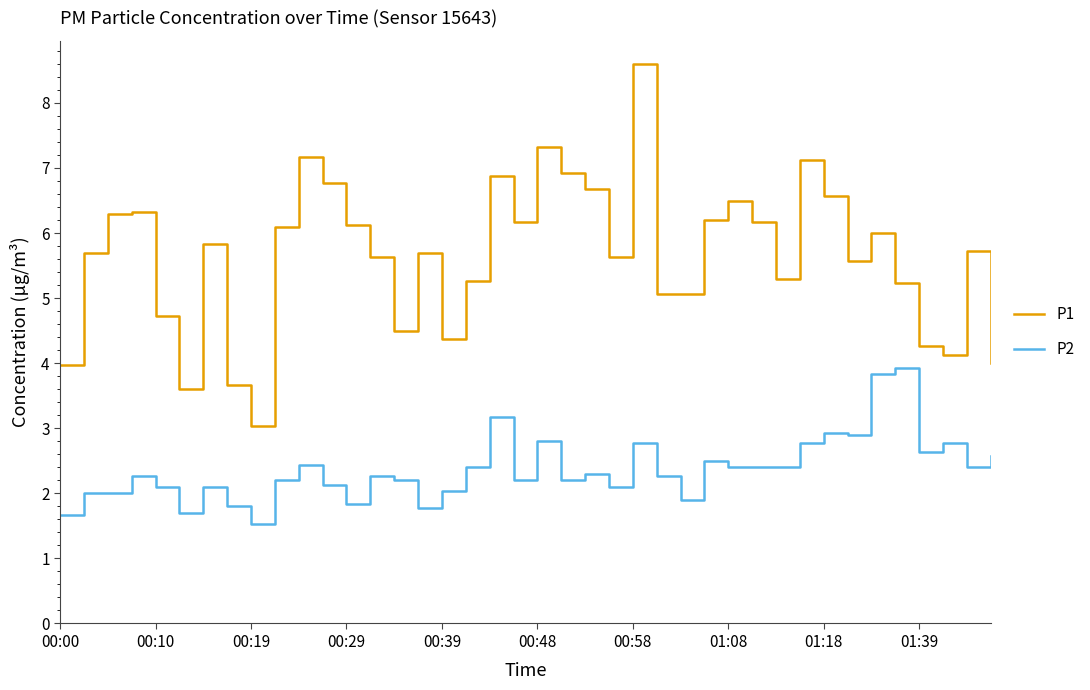

Rank the series by their average value, from highest to lowest.

P1, P2